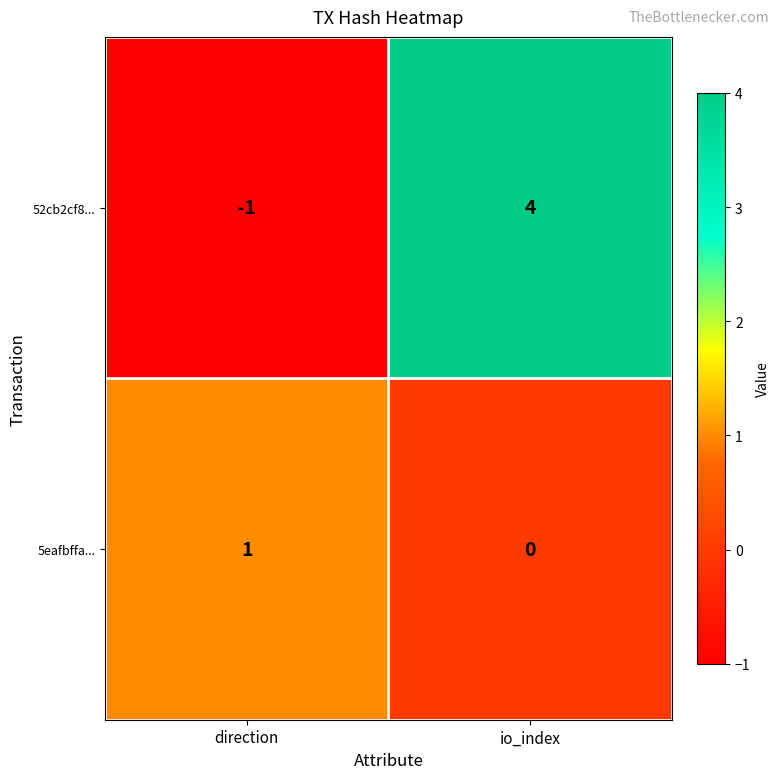

What is the difference between the 52cb2cf8... values at io_index and direction?

5